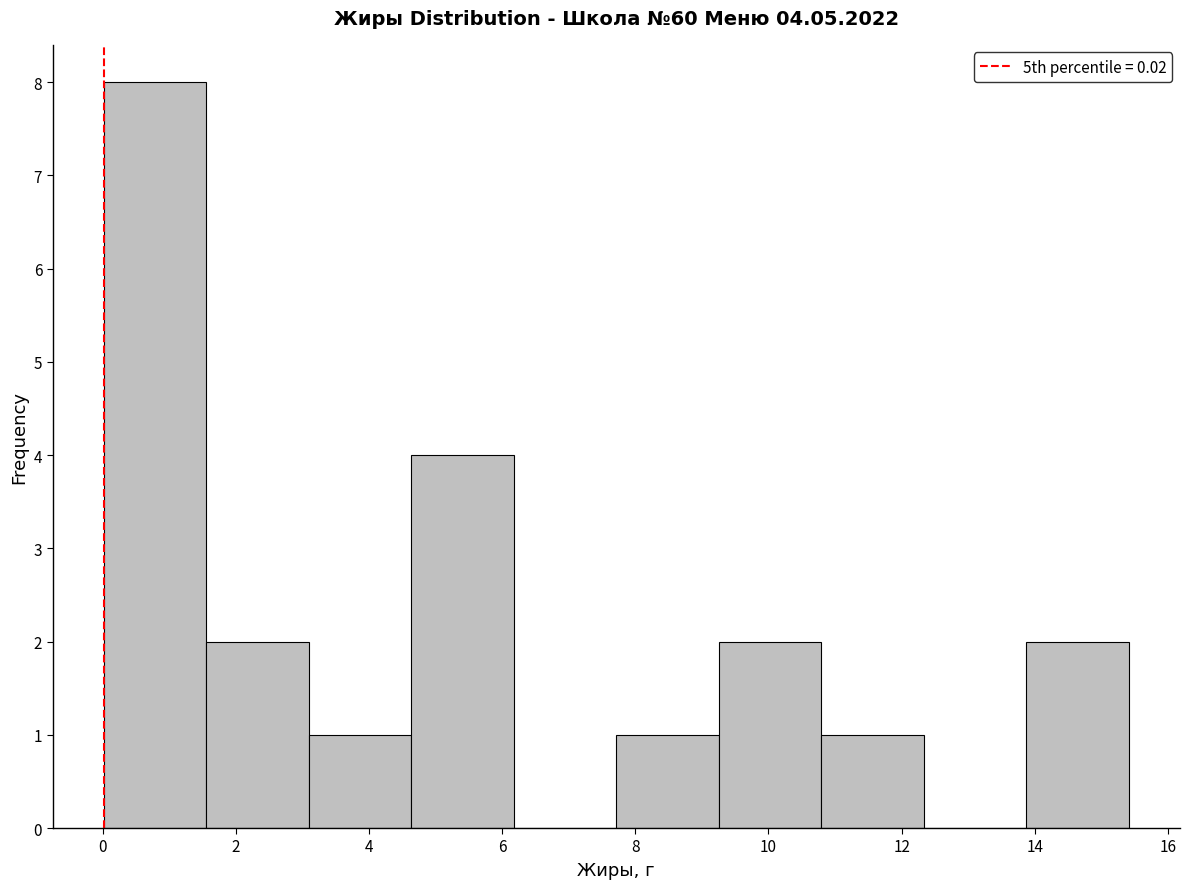

Reading left to right, list every bar in this chart as the range it spans on the x-axis followed by its height. Neither the bar edges nor the heights are printed on the chart, so give them approximately, as read against the axes.

0.0 to 1.6: 8
1.6 to 3.0: 2
3.0 to 4.6: 1
4.6 to 6.2: 4
6.2 to 7.8: 0
7.8 to 9.2: 1
9.2 to 10.8: 2
10.8 to 12.4: 1
12.4 to 13.8: 0
13.8 to 15.4: 2